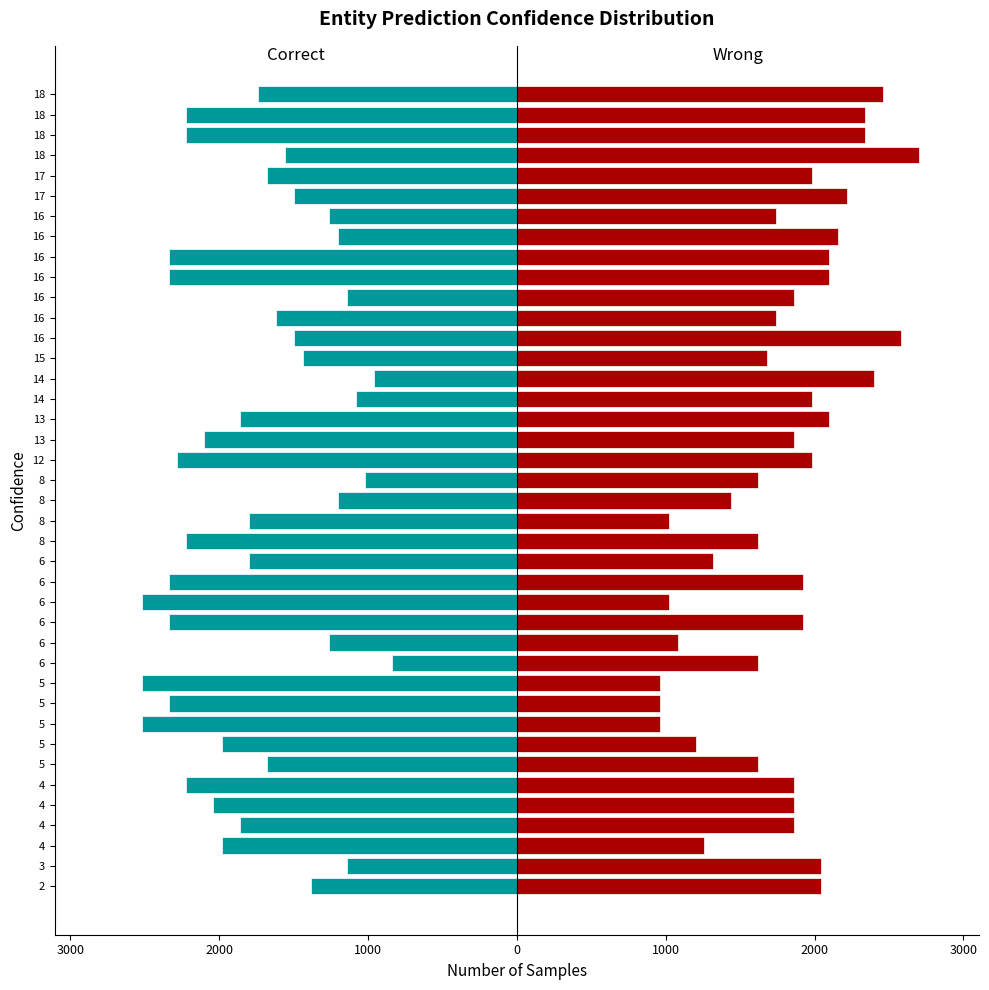

Reading left to right, extract all data points from this chart.

Correct: -1380	-1140	-1980	-1860	-2040	-2220	-1680	-1980	-2520	-2340	-2520	-840	-1260	-2340	-2520	-2340	-1800	-2220	-1800	-1200	-1020	-2280	-2100	-1860	-1080	-960	-1440	-1500	-1620	-1140	-2340	-2340	-1200	-1260	-1500	-1680	-1560	-2220	-2220	-1740
Wrong: 2040	2040	1260	1860	1860	1860	1620	1200	960	960	960	1620	1080	1920	1020	1920	1320	1620	1020	1440	1620	1980	1860	2100	1980	2400	1680	2580	1740	1860	2100	2100	2160	1740	2220	1980	2700	2340	2340	2460